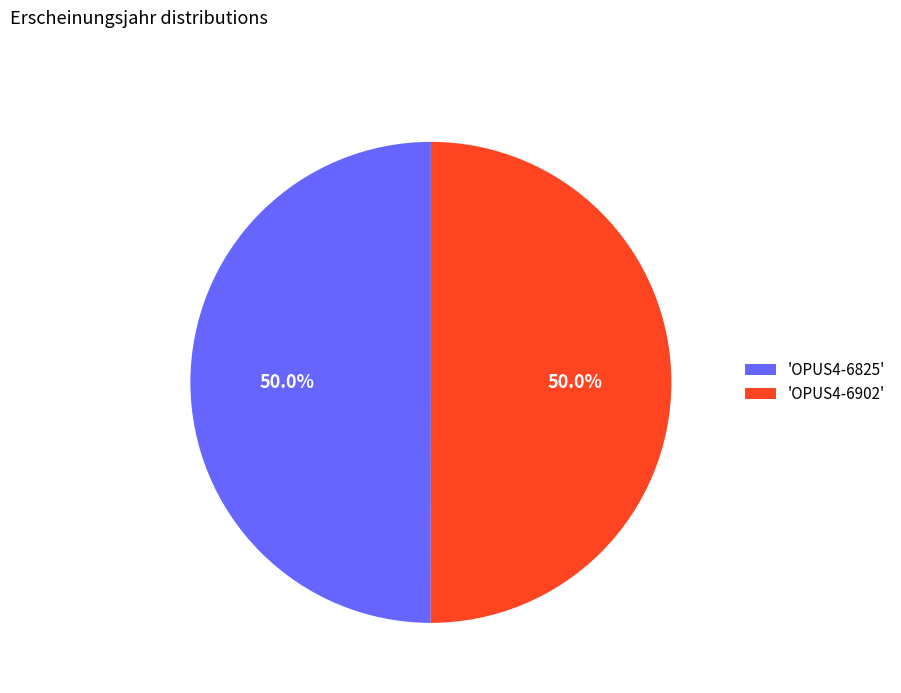

What is the total percentage of 'OPUS4-6902' and 'OPUS4-6825'?

100.0%